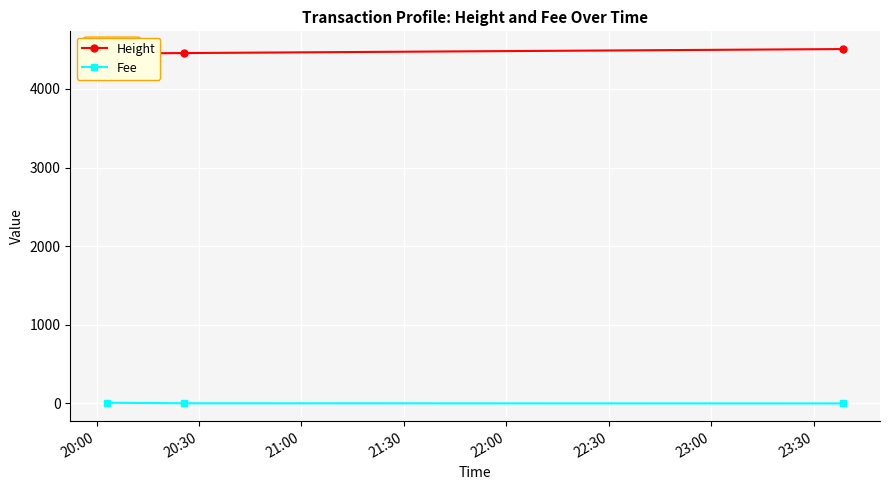

What is the average value of the Fee series?

3.8